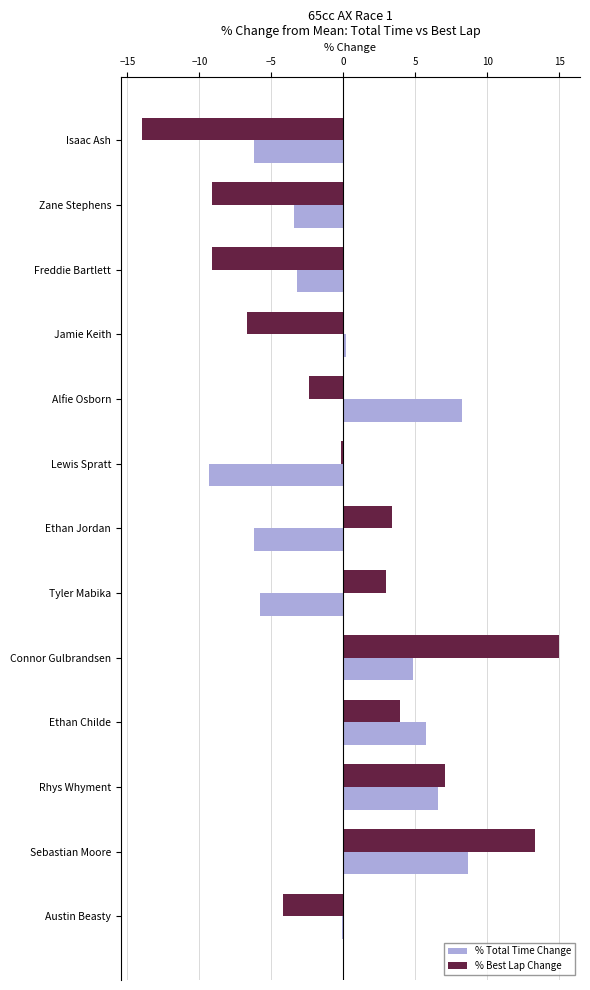

Read the % Best Lap Change value at Rhys Whyment.

7.1